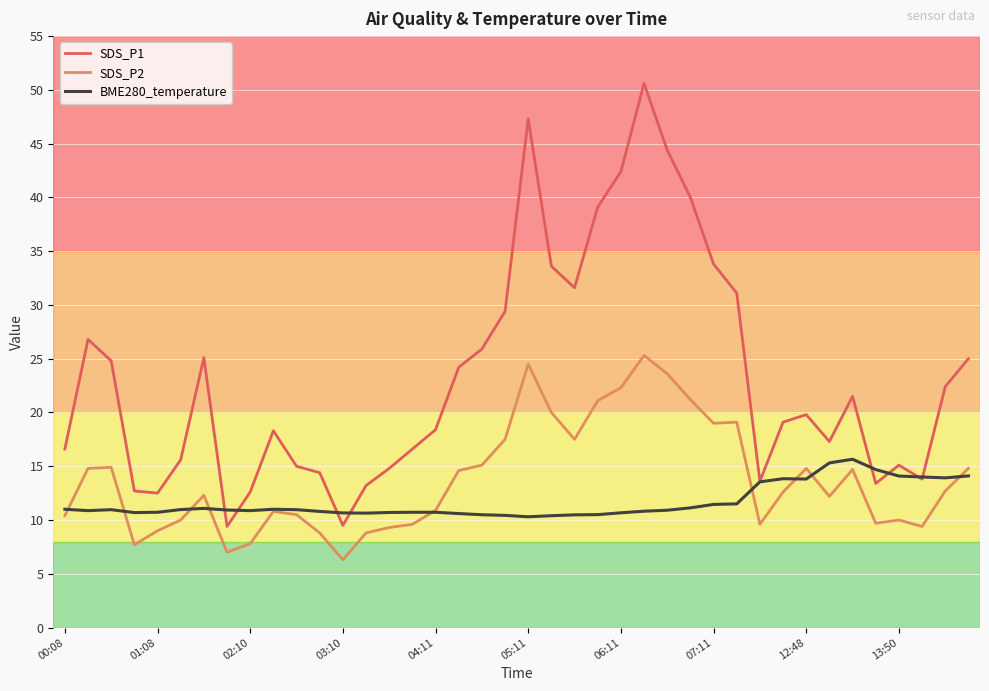

What is the greatest value displayed?

50.6